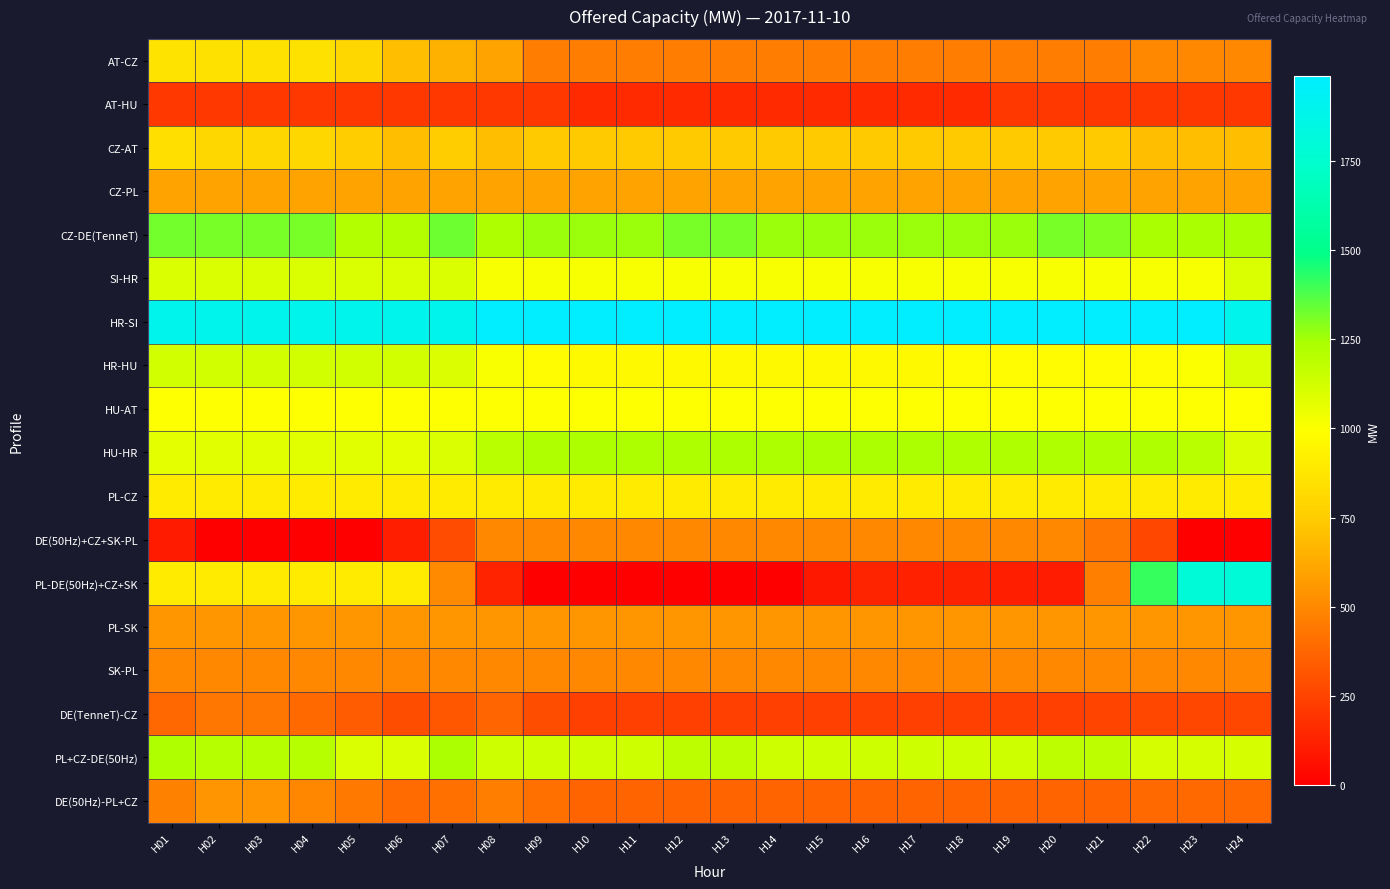

What is the total value across all series at H12?

13700